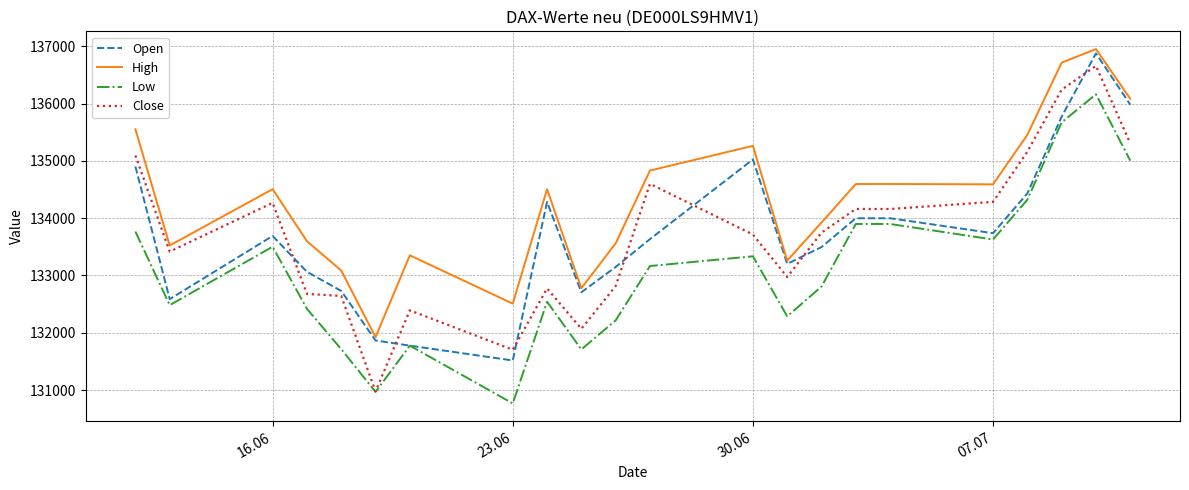

What is the lowest value of the Close series?

130976